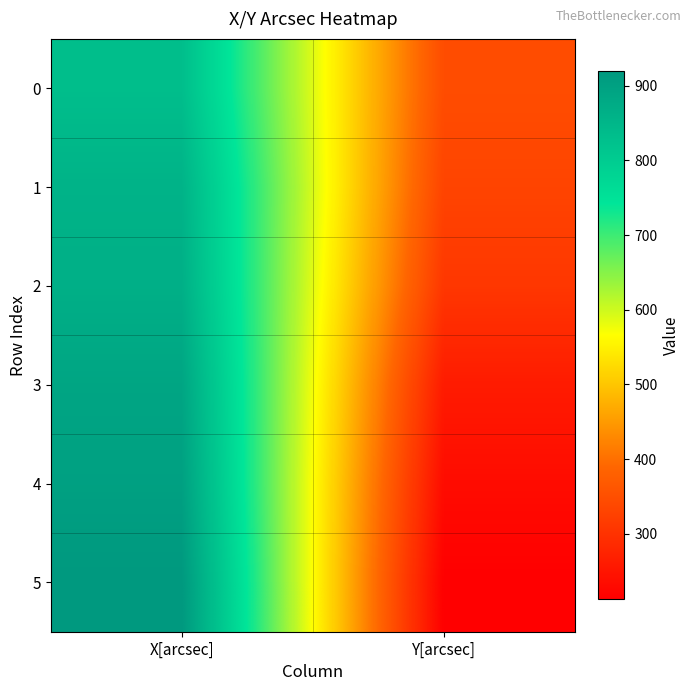

What is the total value across all series at Y[arcsec]?

1691.3